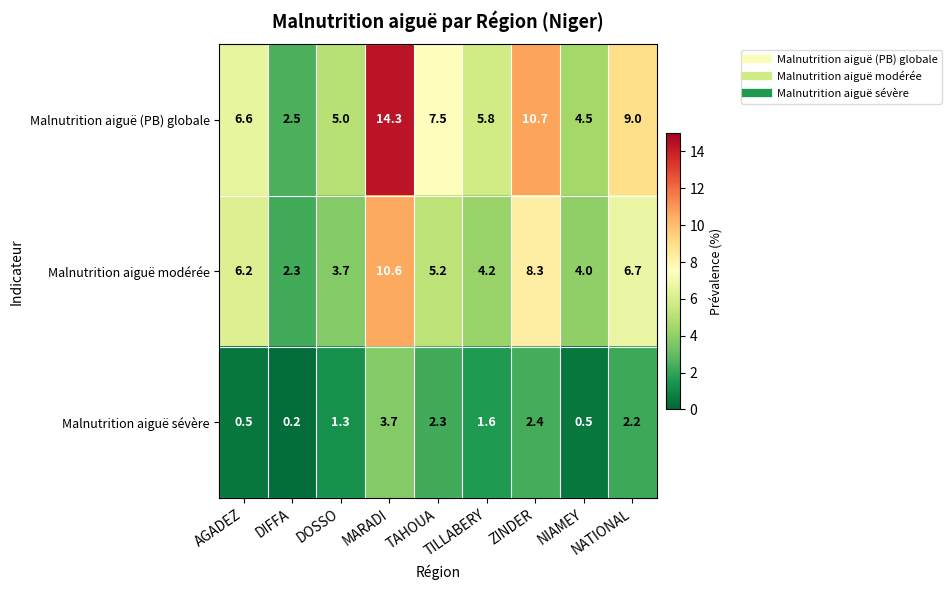

What is the average value of the Malnutrition aiguë modérée series?

5.7